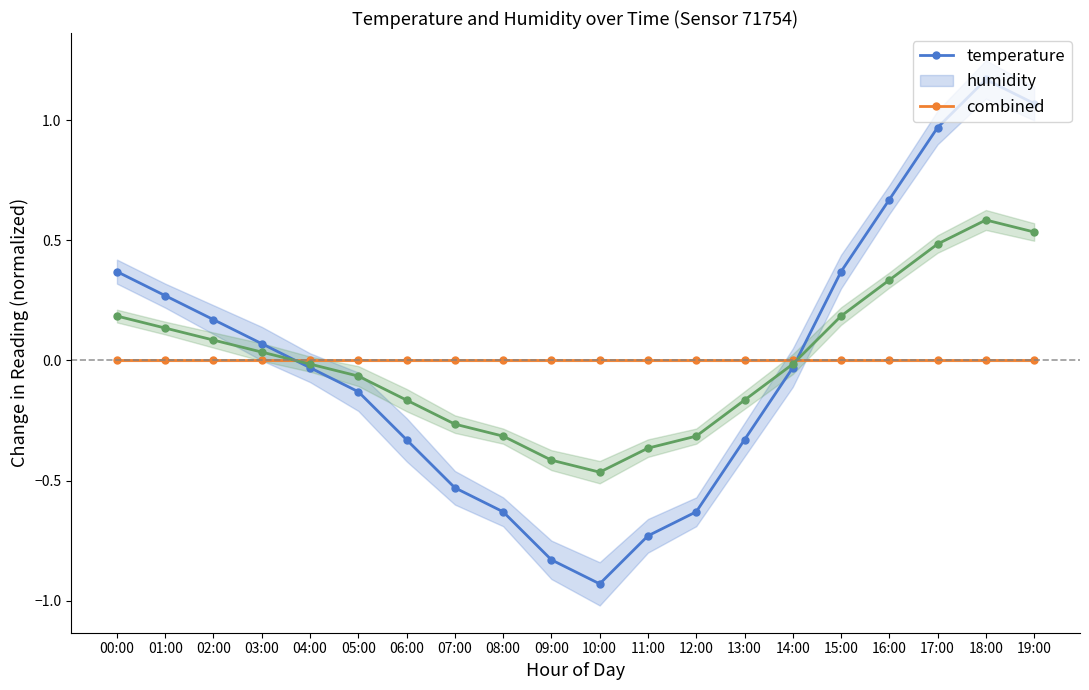

Is it true that humidity equals -0.0 at 13:00?

False